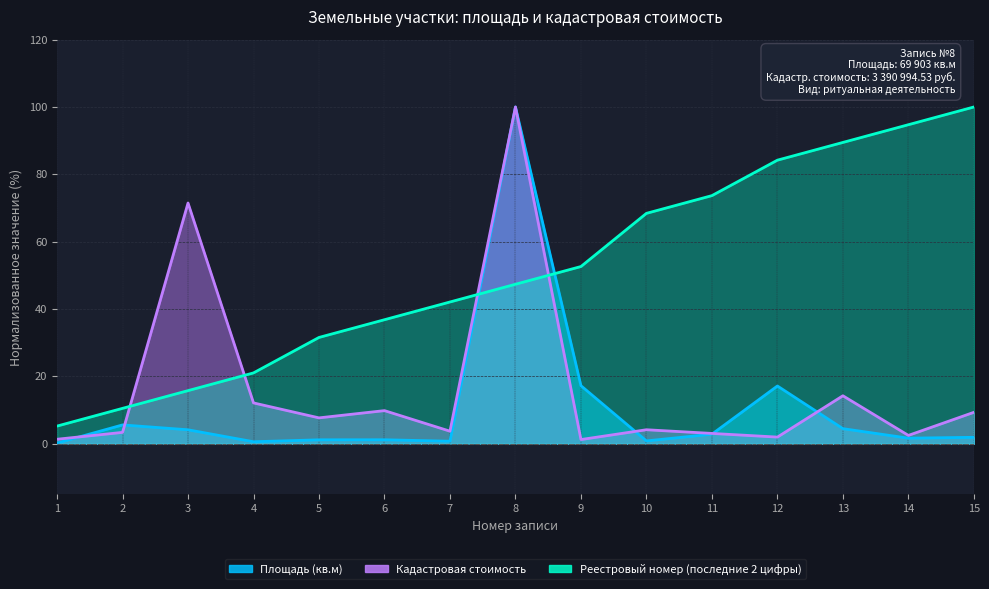

How many lines are shown in the chart?

3